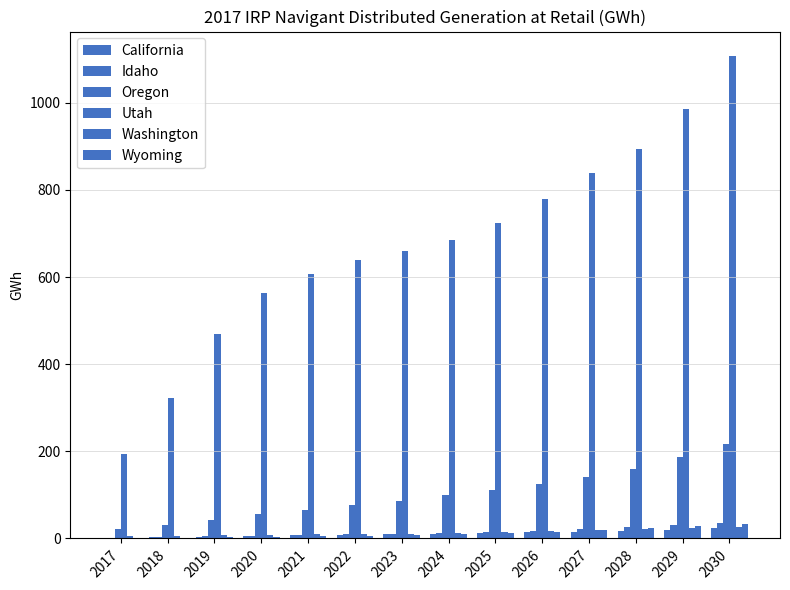

How many values in the Utah series exceed 684?

7